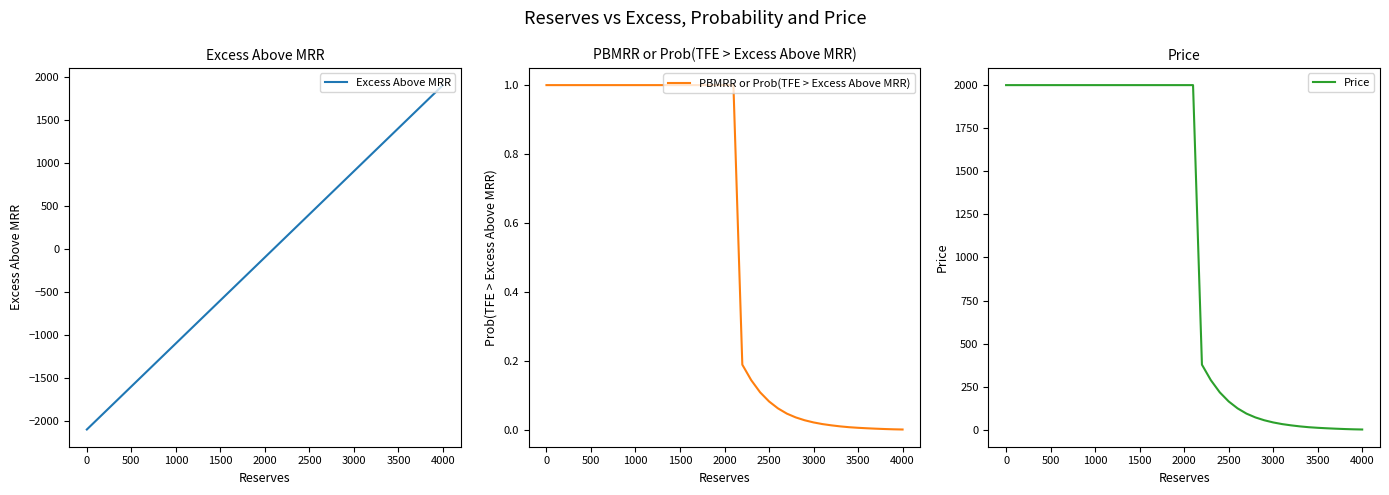

True or false: Excess Above MRR has a value of 1400 at 3500.

True